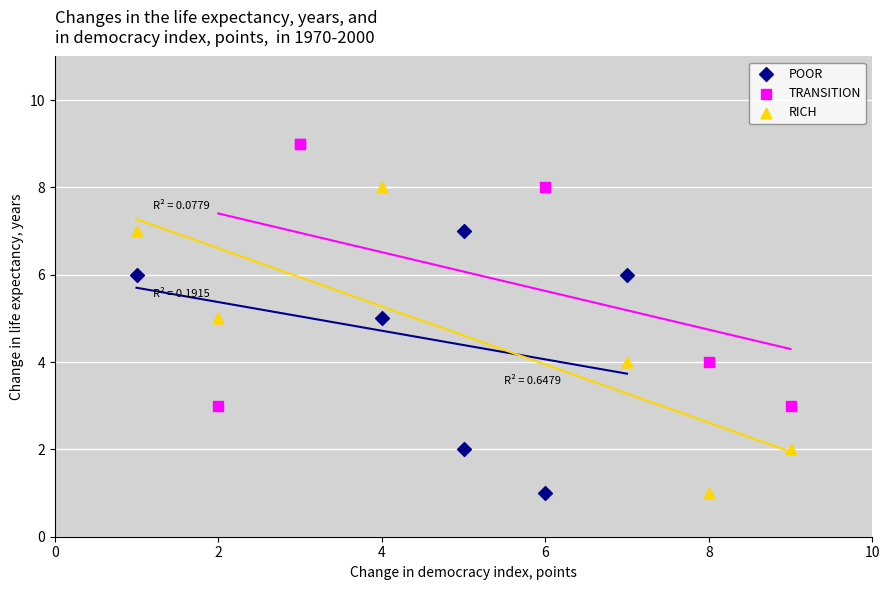

Which series has the widest spread of Y values?

RICH